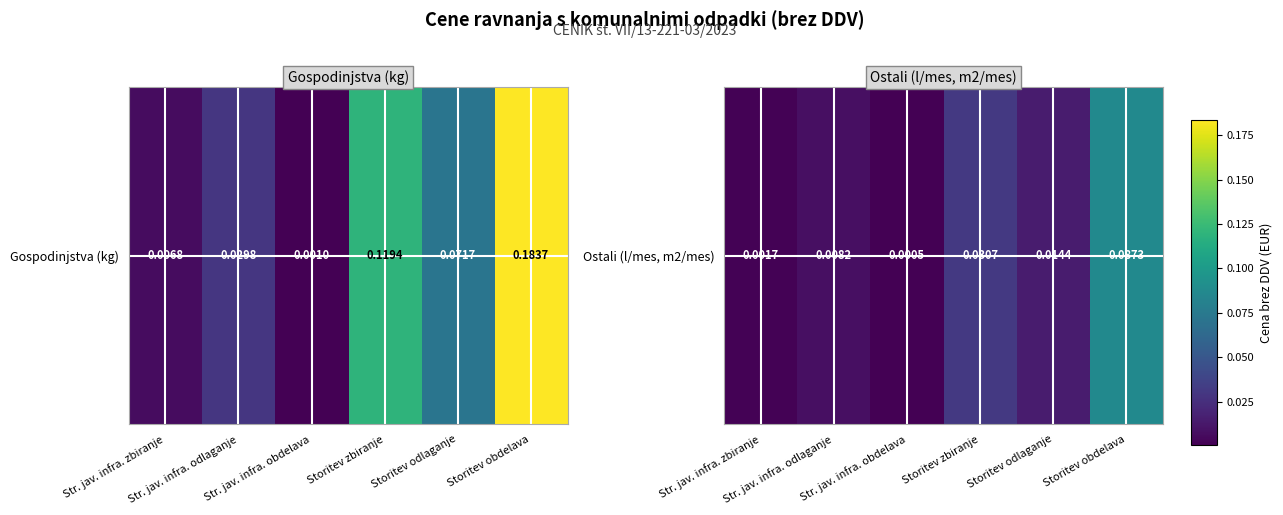

Which has a higher value, Storitev zbiranje or Storitev obdelava?

Storitev obdelava